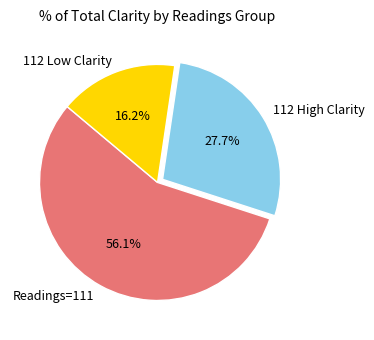

Rank the categories by value from lowest to highest.

112 Low Clarity, 112 High Clarity, Readings=111